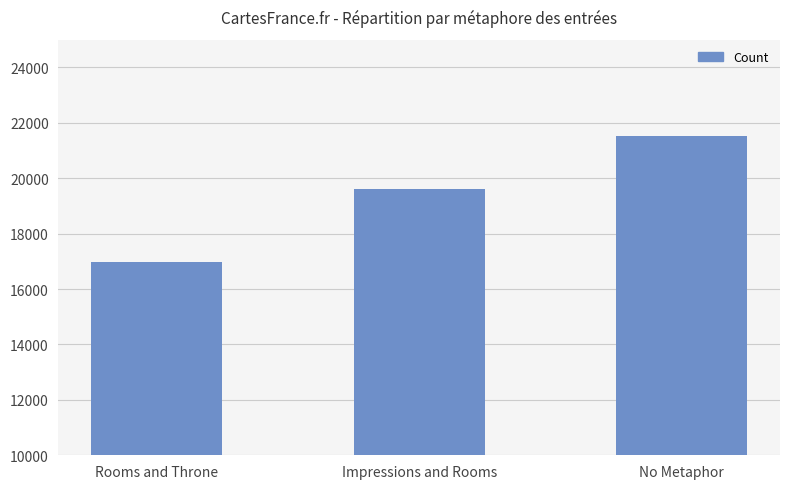

What is the difference between the values at No Metaphor and Impressions and Rooms?

1907